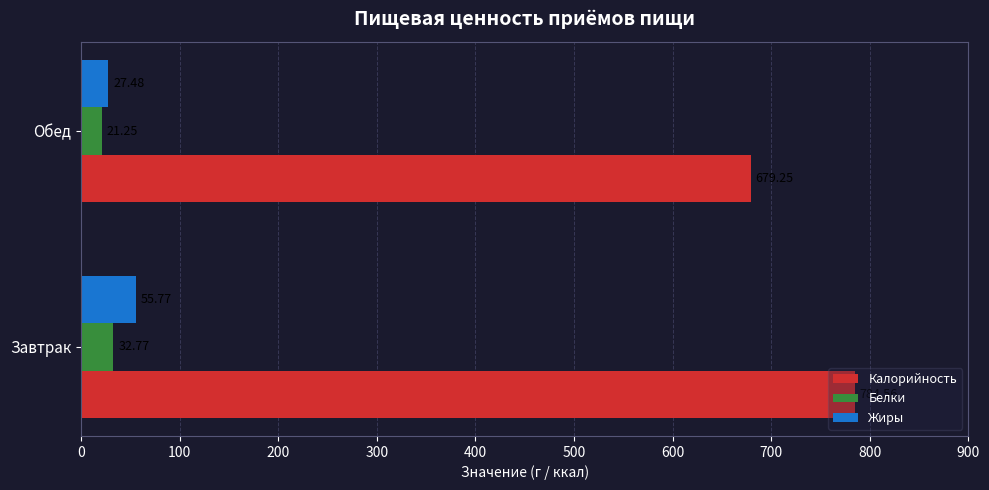

At which category does the chart reach its minimum across all series?

Обед